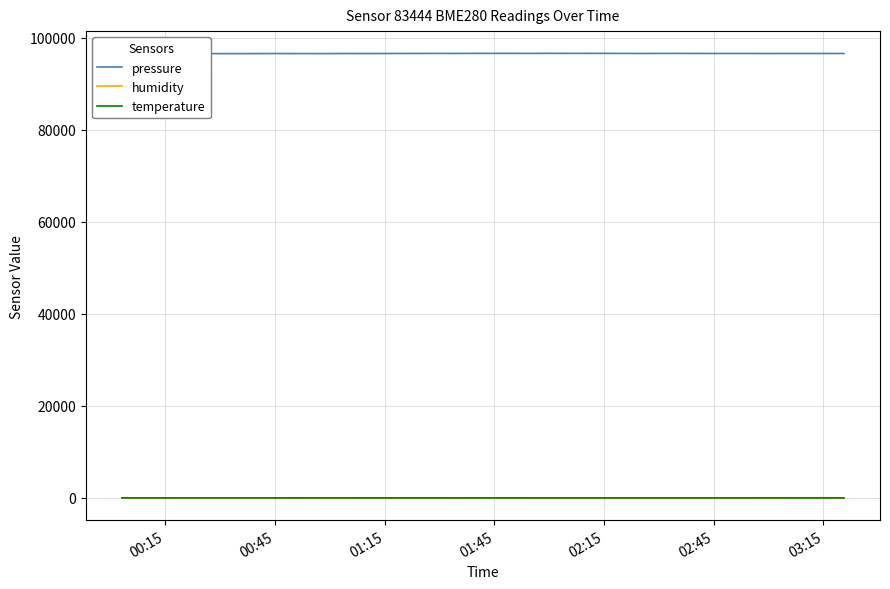

How many values in the pressure series exceed 96627?

20